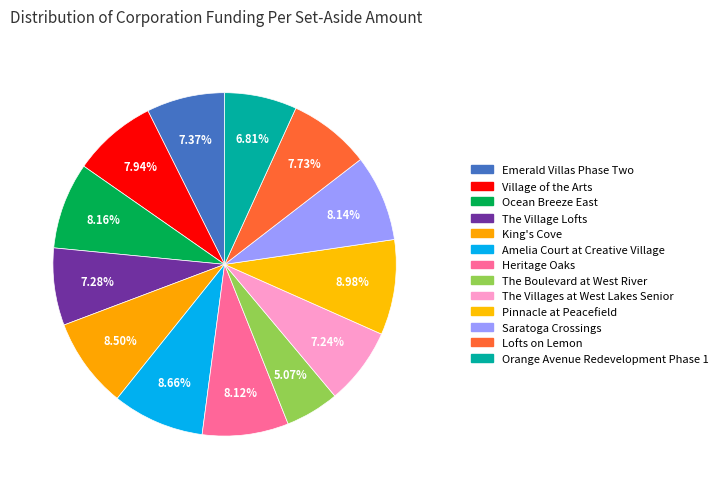

How many slices are in this pie chart?

13